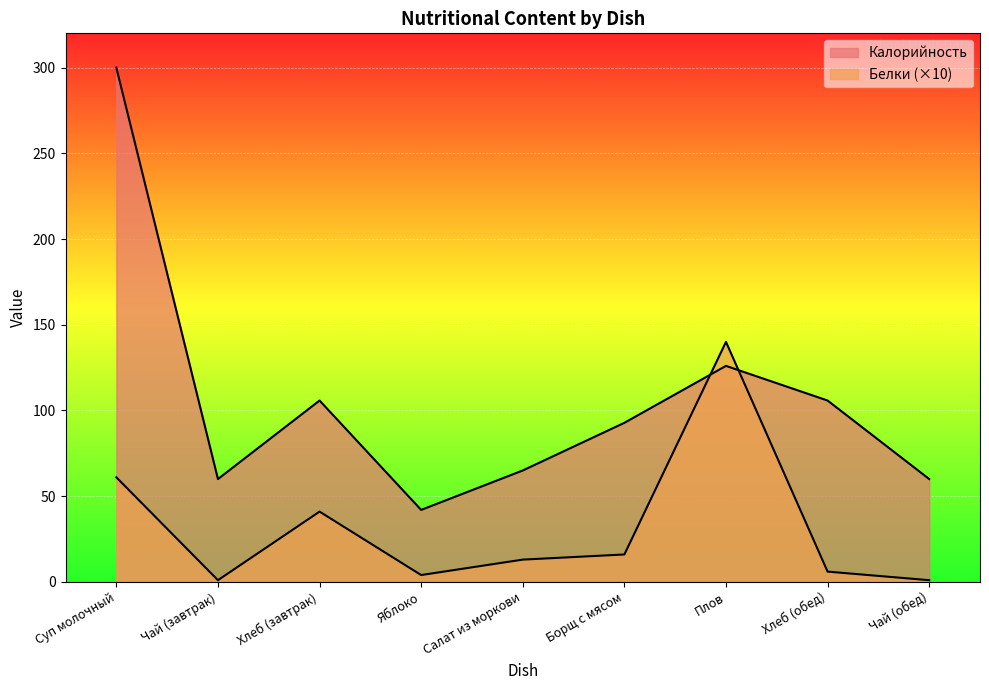

At which category is the sum across all series the highest?

Суп молочный